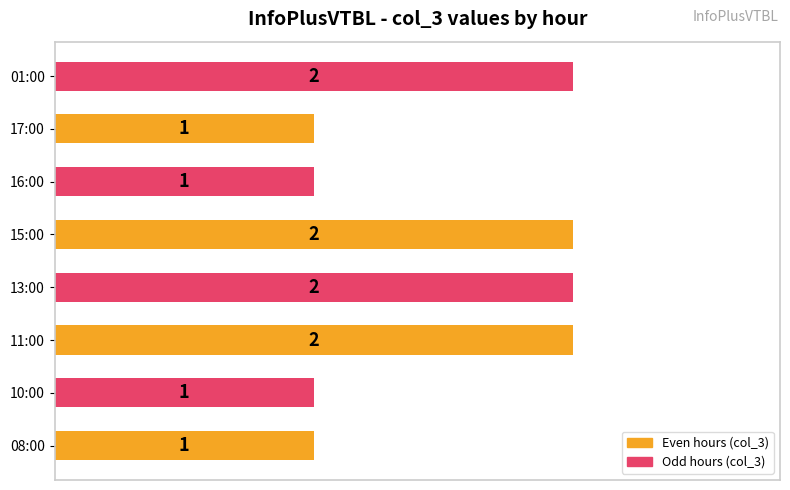

Count the values in the range 1 to 2.

8